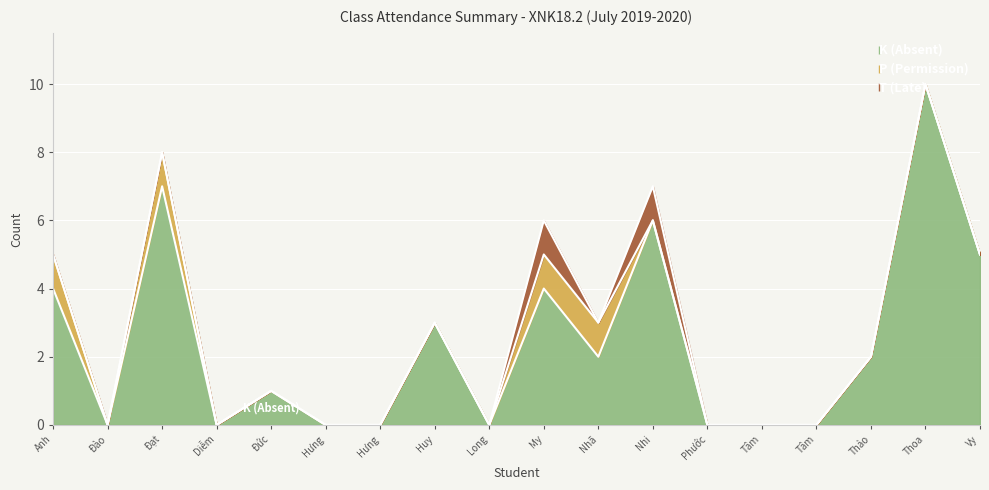

True or false: P (Permission) has a value of 1 at Nguyễn Thị Diểm My.

True